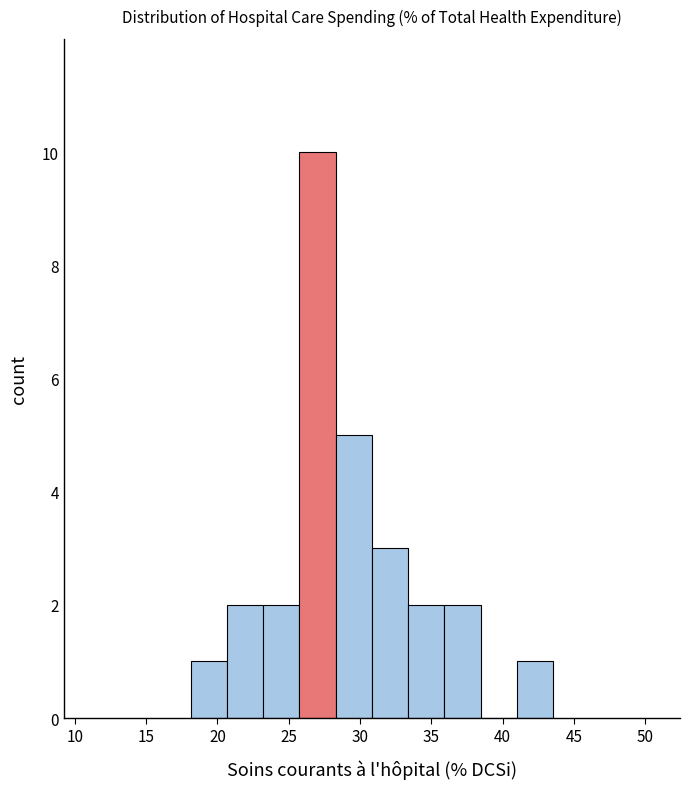

Reading left to right, list every bar in this chart as the range it spans on the x-axis followed by its height. Neither the bar edges nor the heights are printed on the chart, so give them approximately, as read against the axes.

18.0 to 20.5: 1
20.5 to 23.0: 2
23.0 to 25.5: 2
25.5 to 28.5: 10
28.5 to 31.0: 5
31.0 to 33.5: 3
33.5 to 36.0: 2
36.0 to 38.5: 2
38.5 to 41.0: 0
41.0 to 43.5: 1